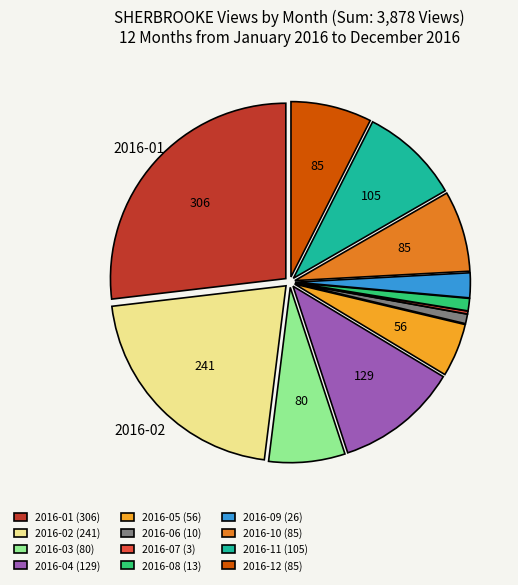

What is the ratio of the value at 2016-09 to the value at 2016-12?

0.3